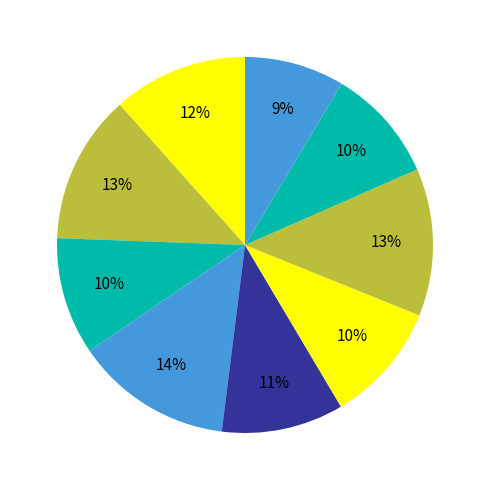

Count the number of slices in the pie.

9